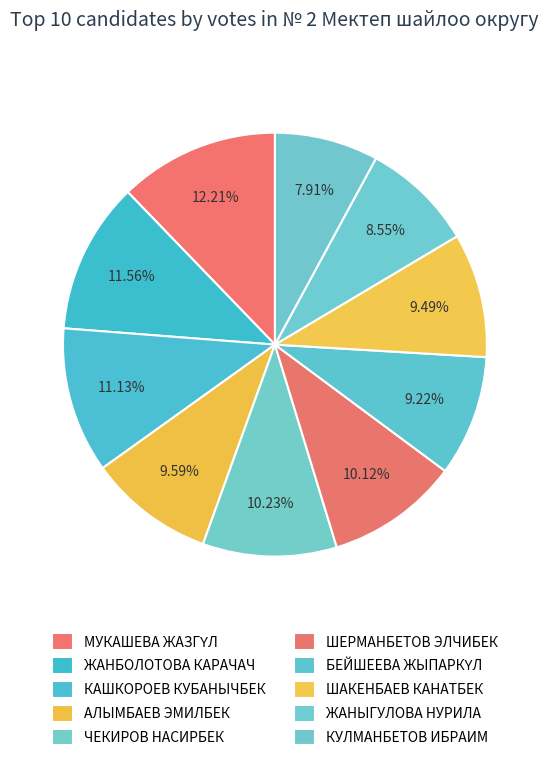

Rank the categories by value from lowest to highest.

КУЛМАНБЕТОВ ИБРАИМ, ЖАНЫГУЛОВА НУРИЛА, БЕЙШЕЕВА ЖЫПАРКҮЛ, ШАКЕНБАЕВ КАНАТБЕК, АЛЫМБАЕВ ЭМИЛБЕК, ШЕРМАНБЕТОВ ЭЛЧИБЕК, ЧЕКИРОВ НАСИРБЕК, КАШКОРОЕВ КУБАНЫЧБЕК, ЖАНБОЛОТОВА КАРАЧАЧ, МУКАШЕВА ЖАЗГҮЛ